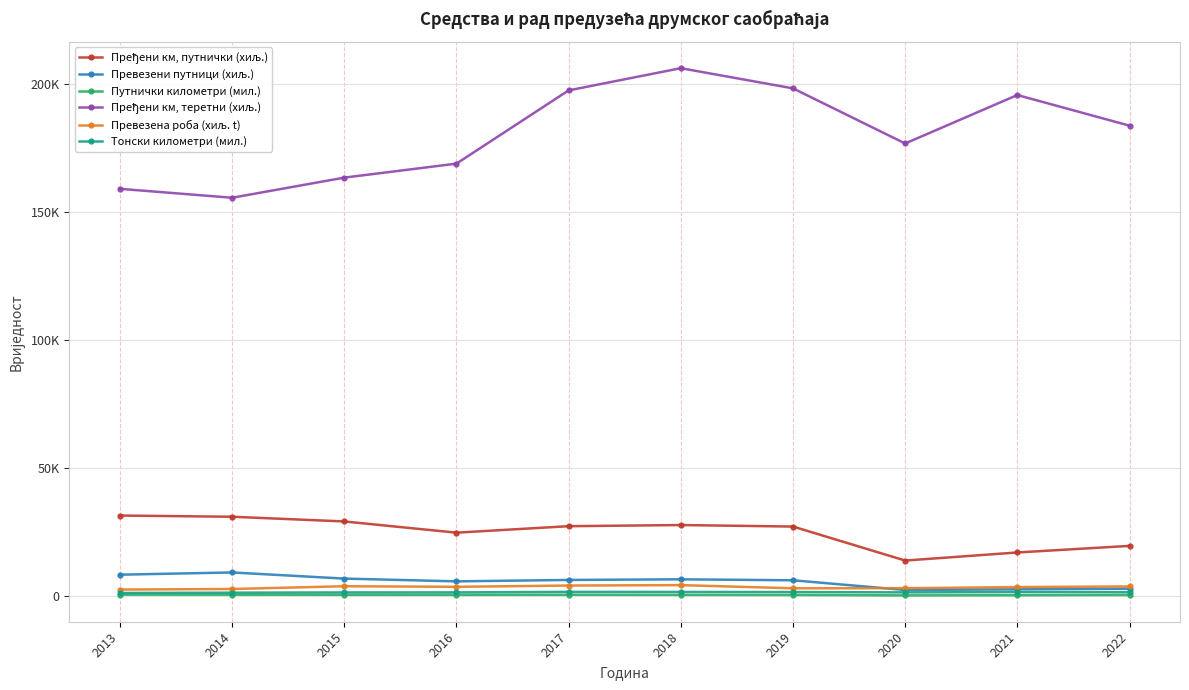

Which series has the largest range (max minus min)?

Пређени км, теретни (хиљ.)